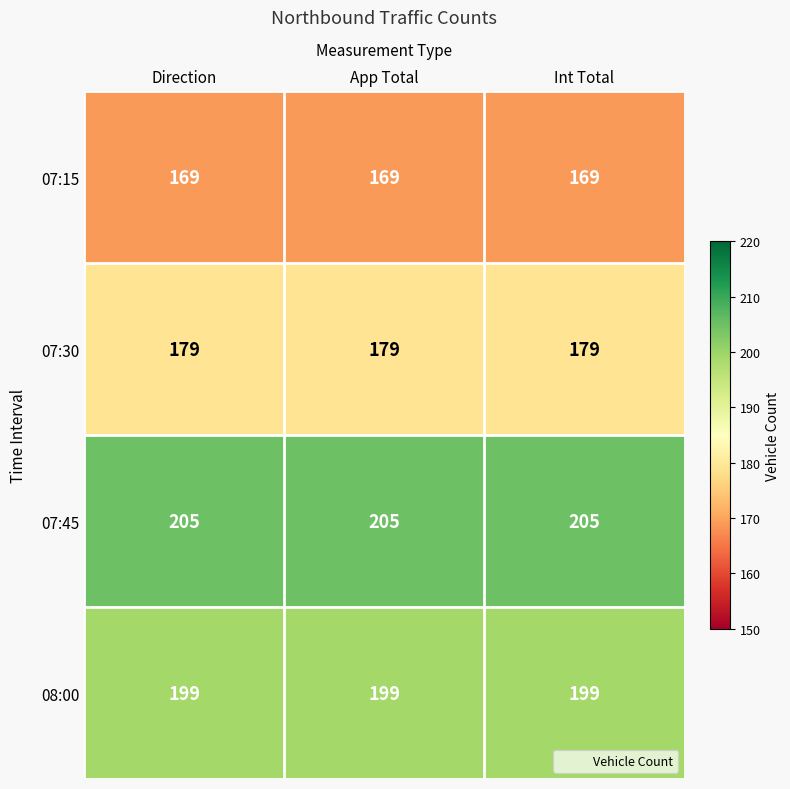

What is the difference between the highest and lowest values at App Total?

36